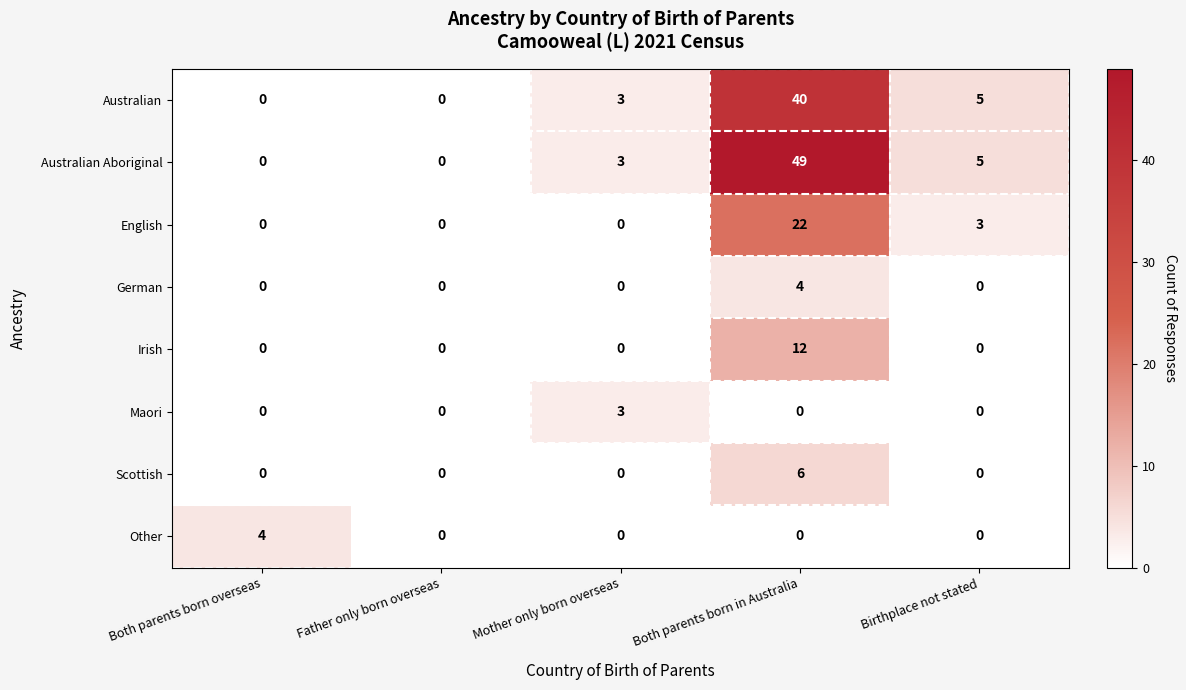

What is the difference between the highest and lowest values at Birthplace not stated?

5